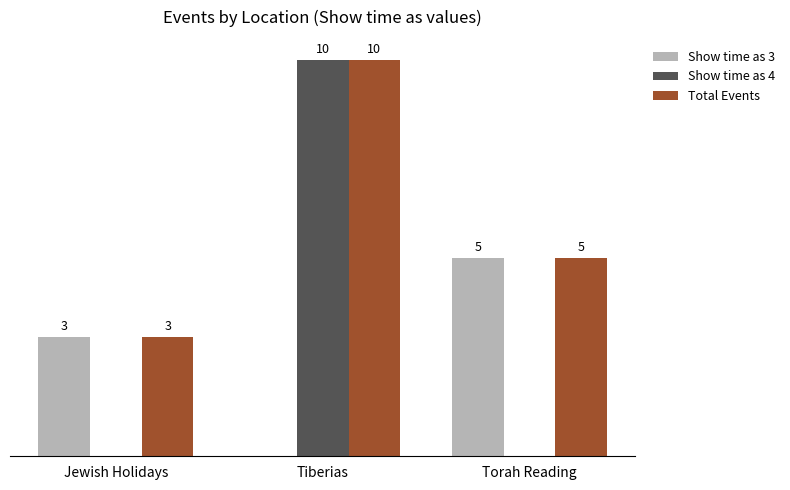

At which label does Total Events first exceed 5?

Tiberias